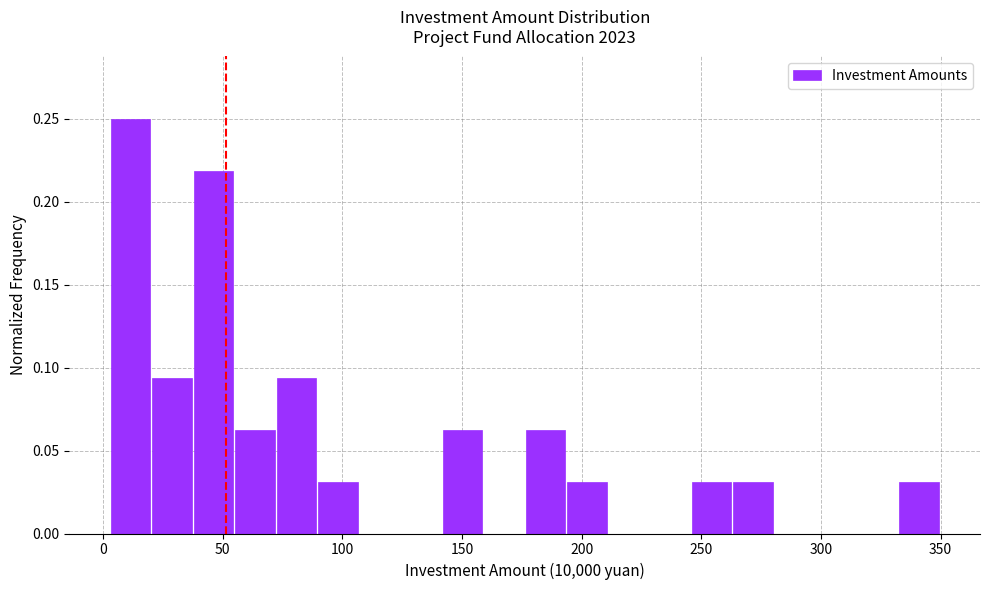

Read against the x-axis, roughly where is the centre of the tallest bar?

10